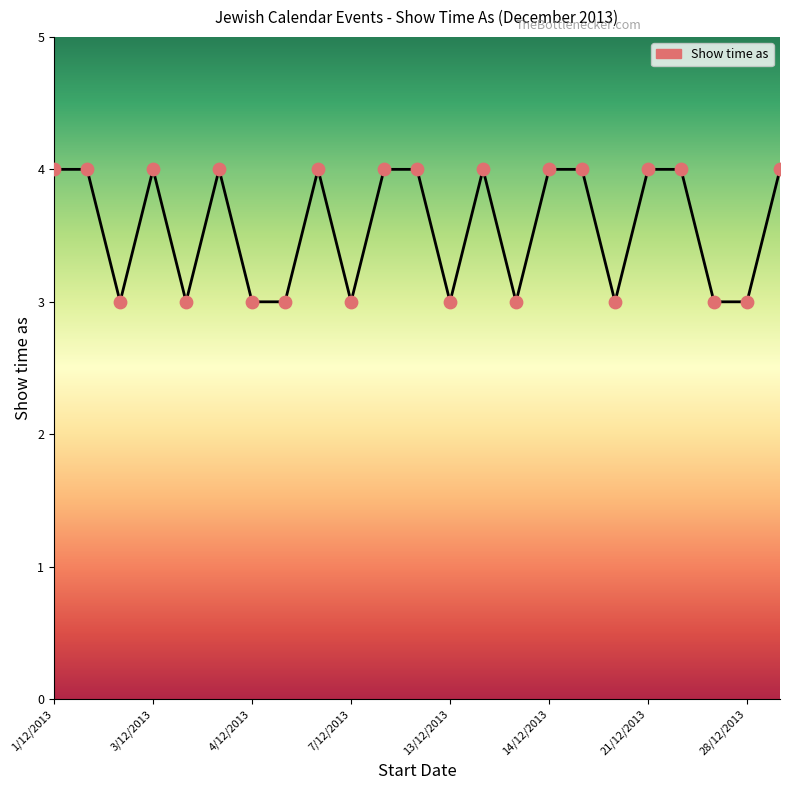

What is the maximum value shown in the chart?

4